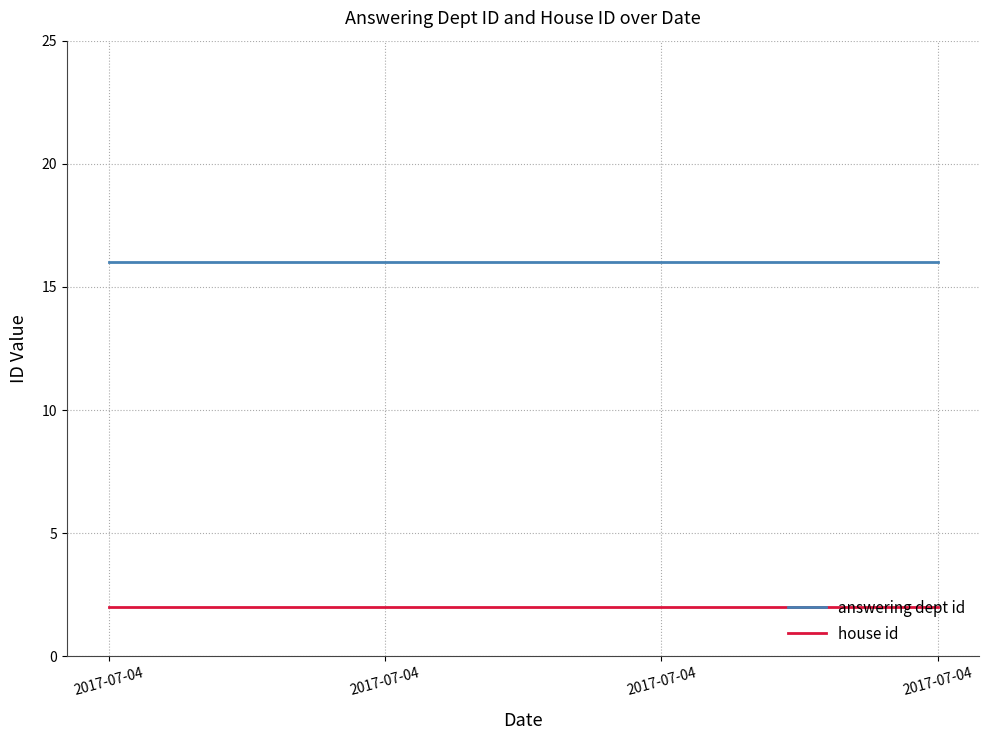

Reading right to left, what are all the values shown in this chart?

answering dept id: 16	16	16	16
house id: 2	2	2	2